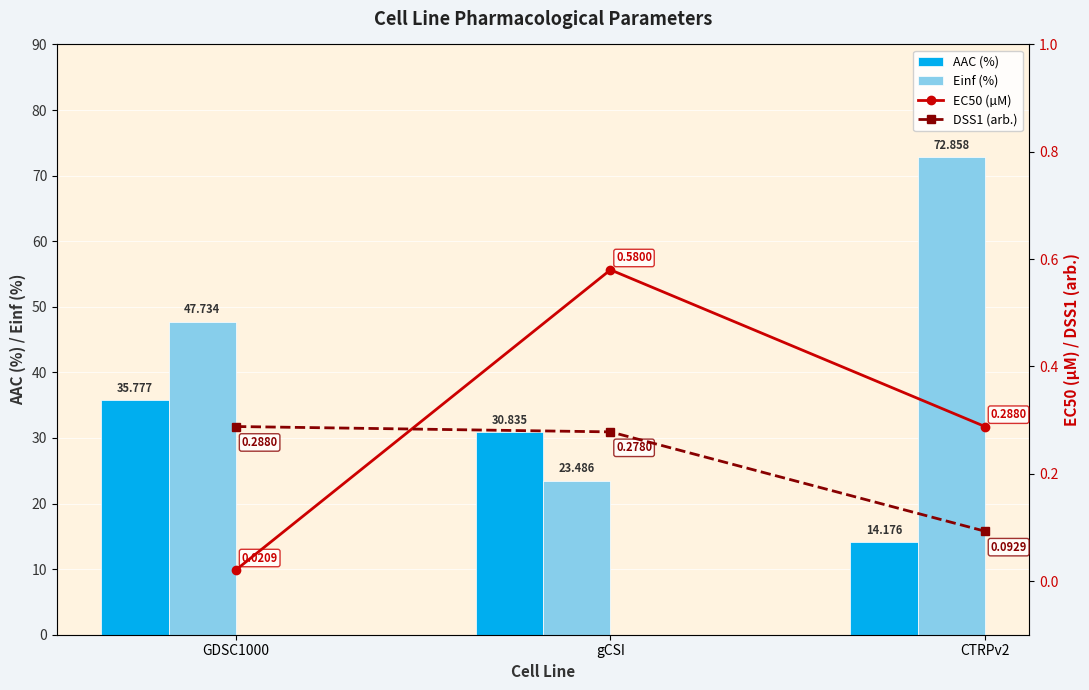

Does the chart contain any negative values?

No